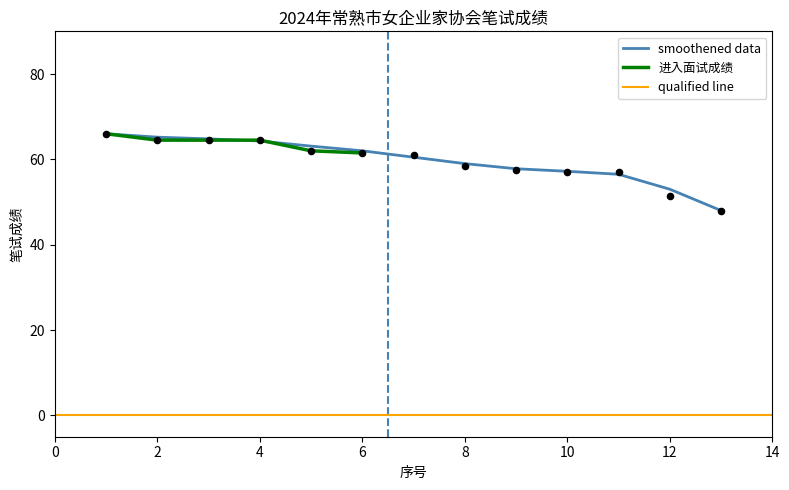

What is the change in value from 5 to 9?

-4.5